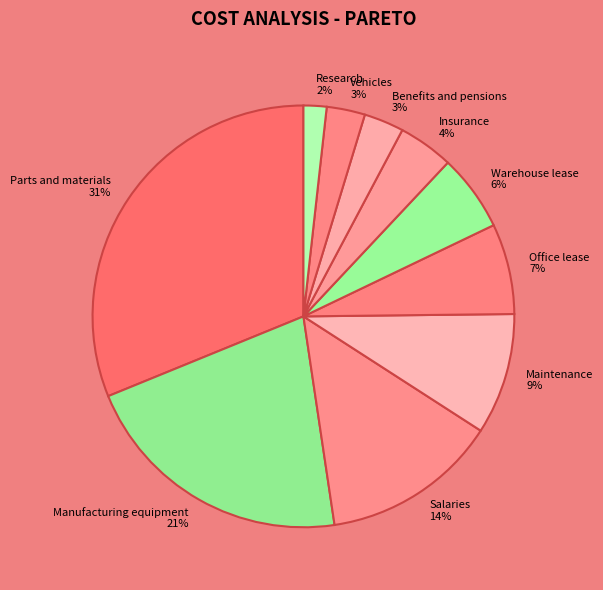

To the nearest percent, what portion does Vehicles represent?

3%